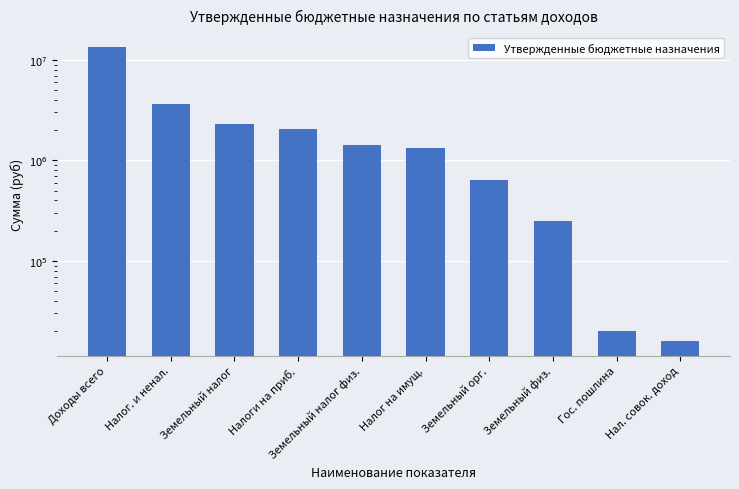

What is the label of the 8th bar from the right?

Земельный налог